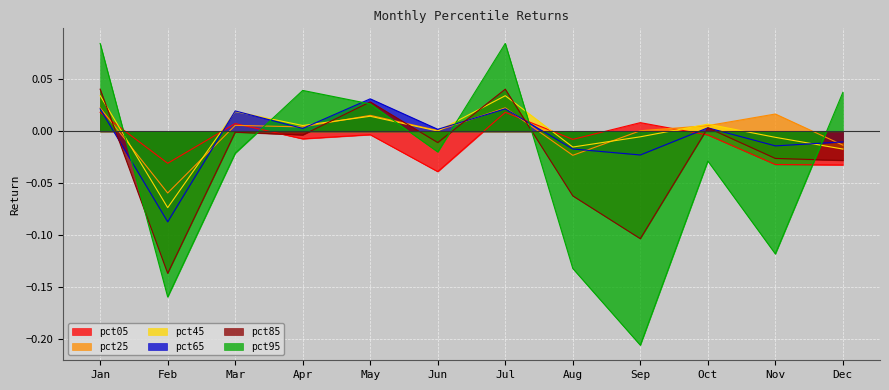

Reading left to right, extract all data points from this chart.

pct05: 0.0	-0.0	0.0	-0.0	-0.0	-0.0	0.0	-0.0	0.0	-0.0	-0.0	-0.0
pct25: 0.0	-0.1	0.0	0.0	0.0	0.0	0.0	-0.0	0.0	0.0	0.0	-0.0
pct45: 0.0	-0.1	0.0	0.0	0.0	0.0	0.0	-0.0	-0.0	0.0	-0.0	-0.0
pct65: 0.0	-0.1	0.0	0.0	0.0	0.0	0.0	-0.0	-0.0	0.0	-0.0	-0.0
pct85: 0.0	-0.1	-0.0	-0.0	0.0	-0.0	0.0	-0.1	-0.1	0.0	-0.0	-0.0
pct95: 0.1	-0.2	-0.0	0.0	0.0	-0.0	0.1	-0.1	-0.2	-0.0	-0.1	0.0